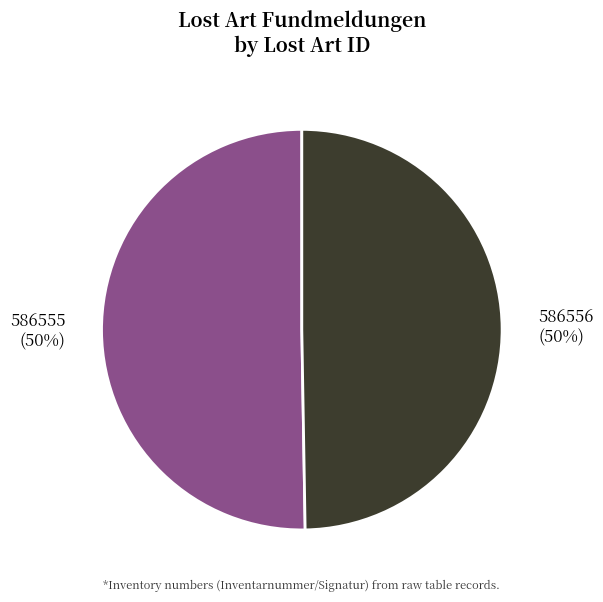

How many segments does this pie chart have?

2